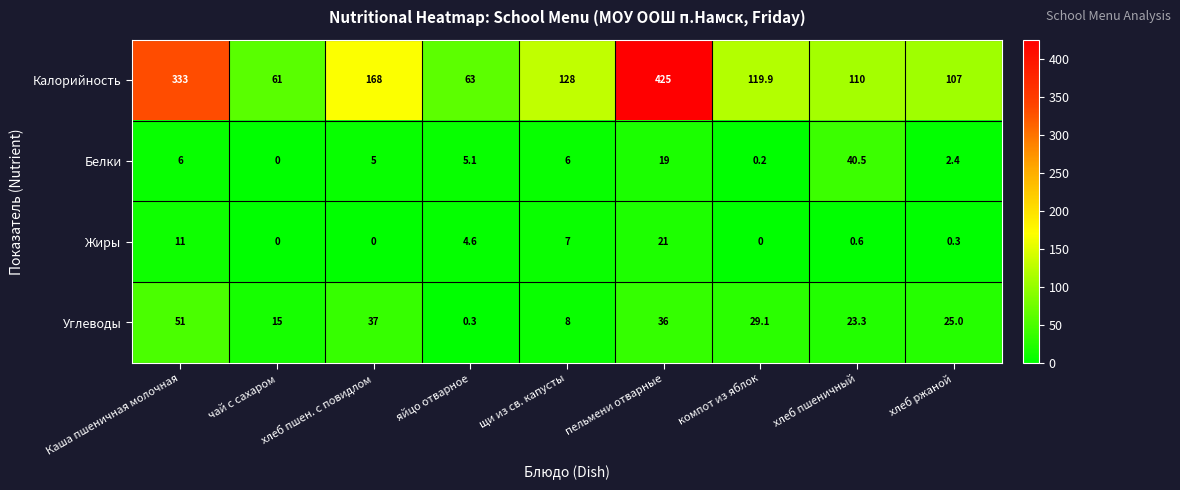

True or false: Калорийность has a value of 106.8 at яйцо отварное.

False